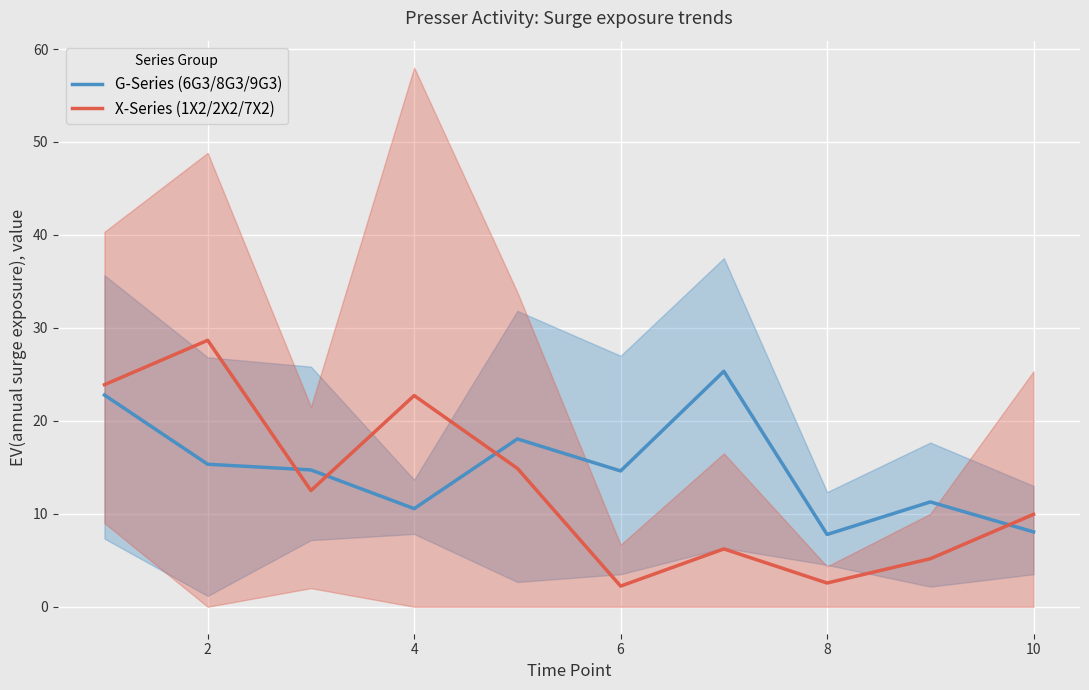

What is the maximum value for X-Series (1X2/2X2/7X2)?

28.7